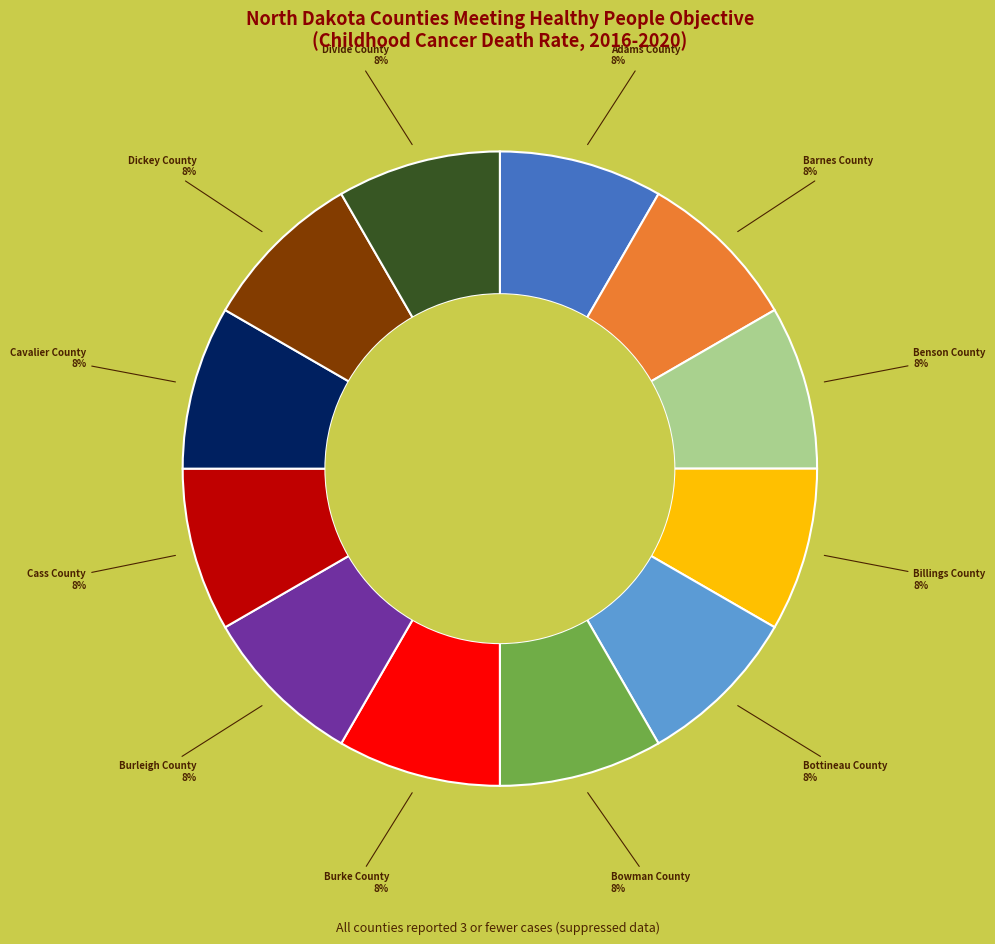

The Dickey County slice represents 8% of the pie. True or false?

True